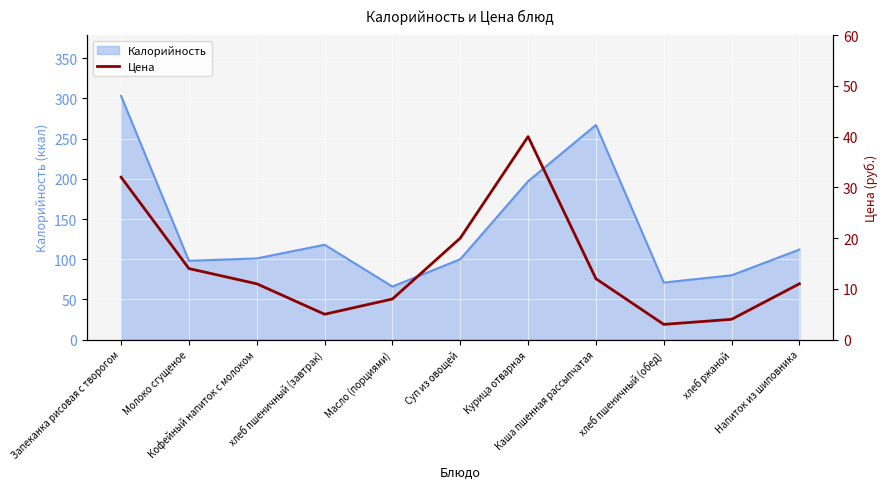

What is the highest value of the Калорийность series?

303